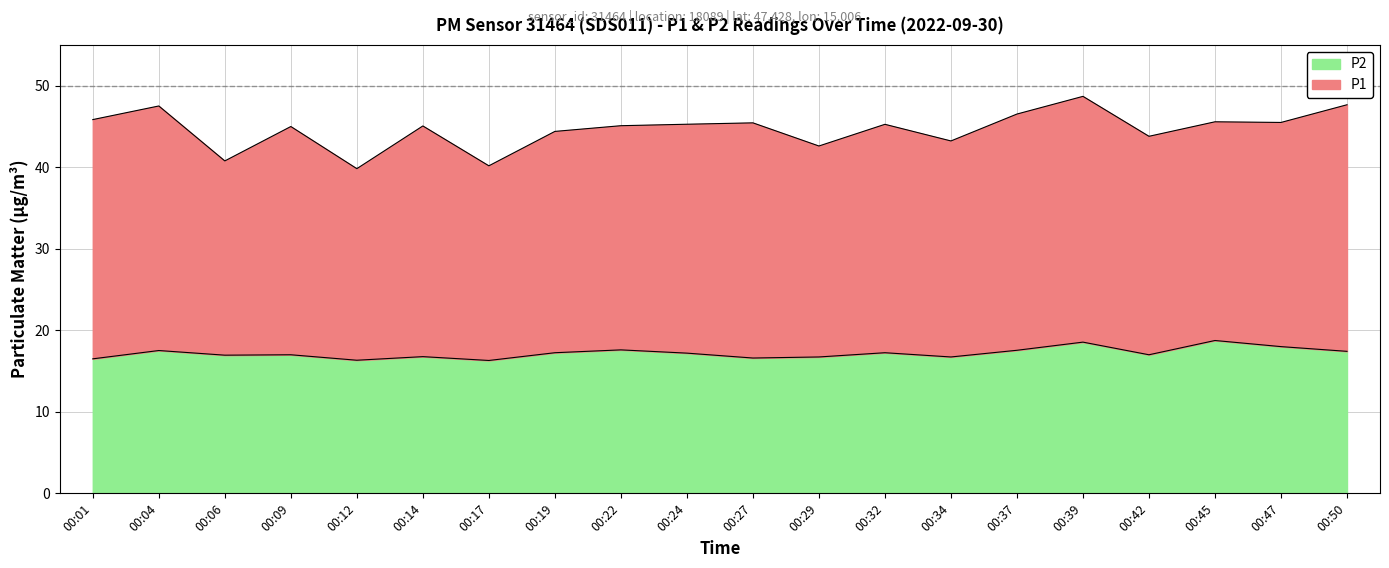

Approximately how many times larger is the value at 00:22 compared to 00:32?

1.0